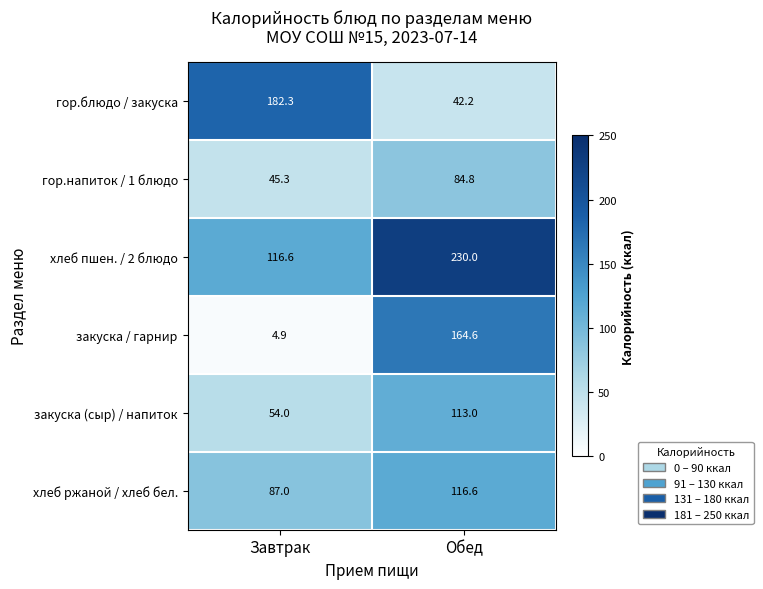

What is the average value of the закуска (сыр) / напиток series?

83.5